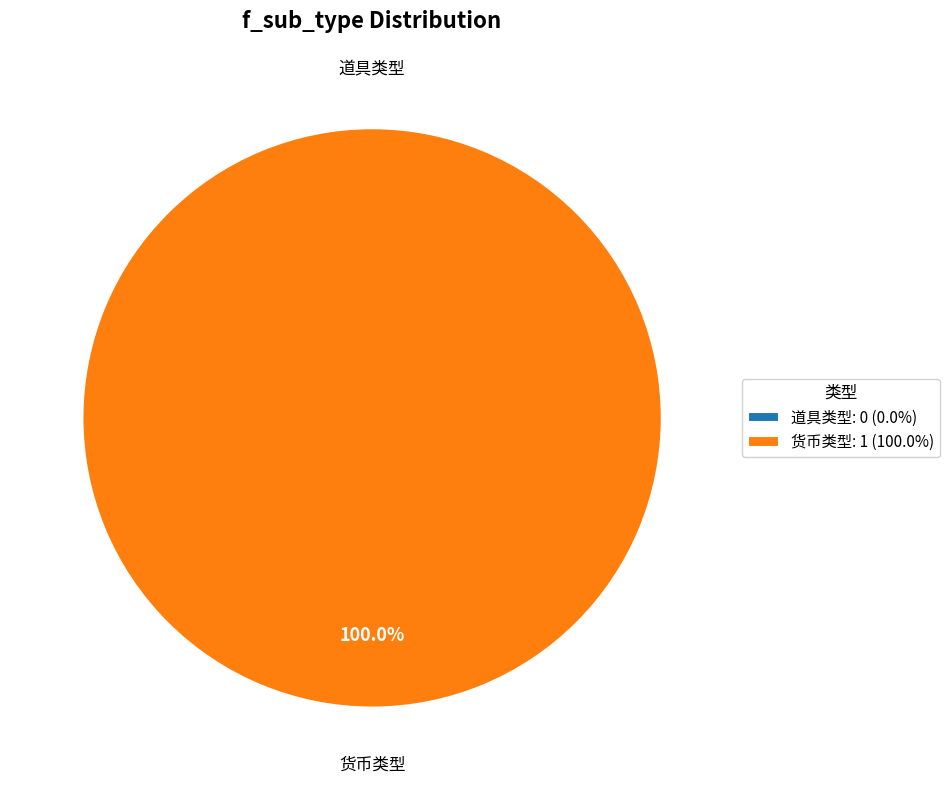

Which slice is the largest?

货币类型